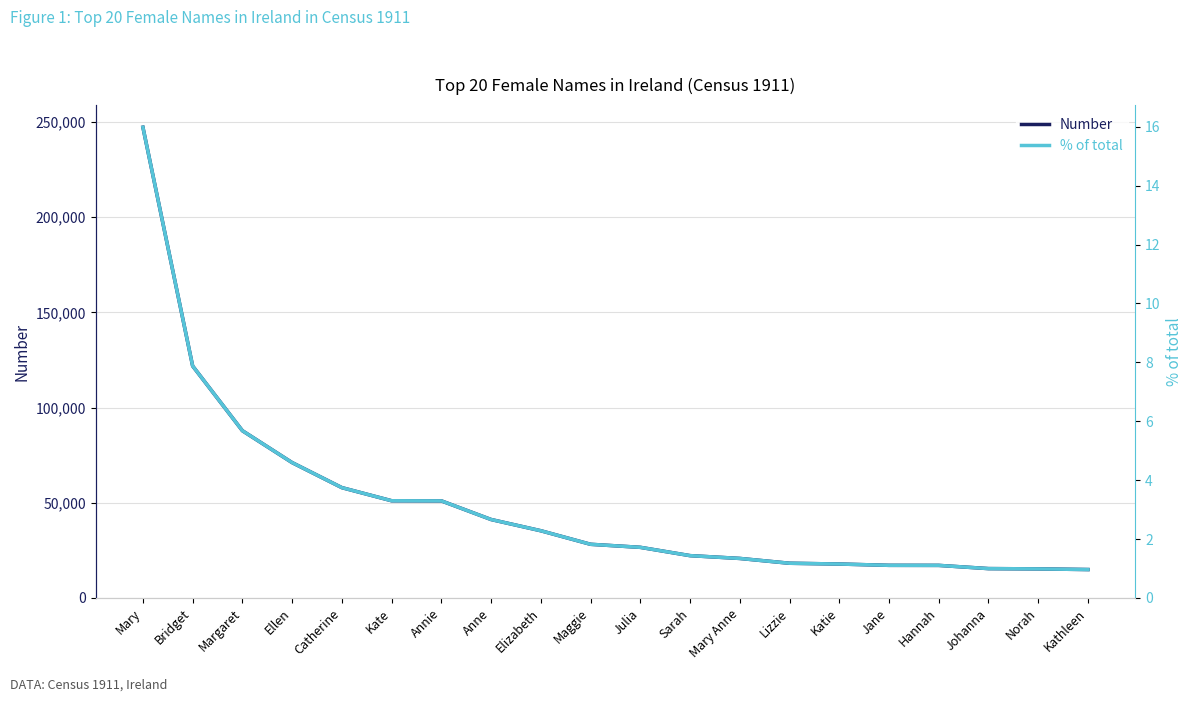

Between Johanna and Mary, which is larger?

Mary